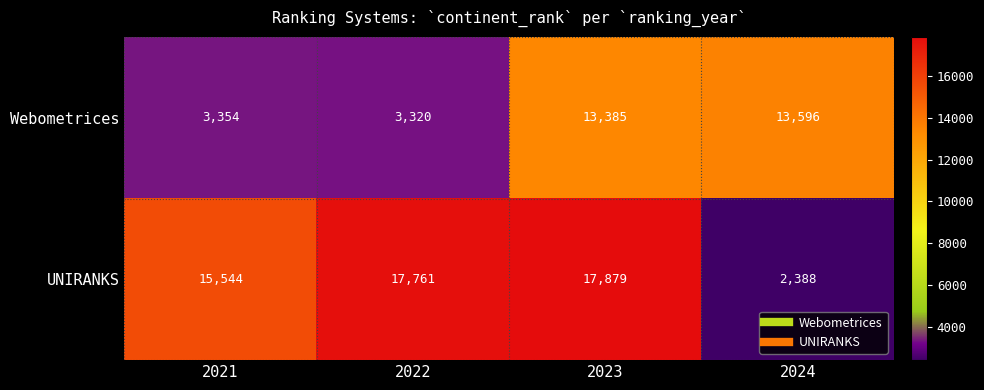

Reading left to right, transcribe all the data shown in this chart.

Webometrices: 3354	3320	13385	13596
UNIRANKS: 15544	17761	17879	2388